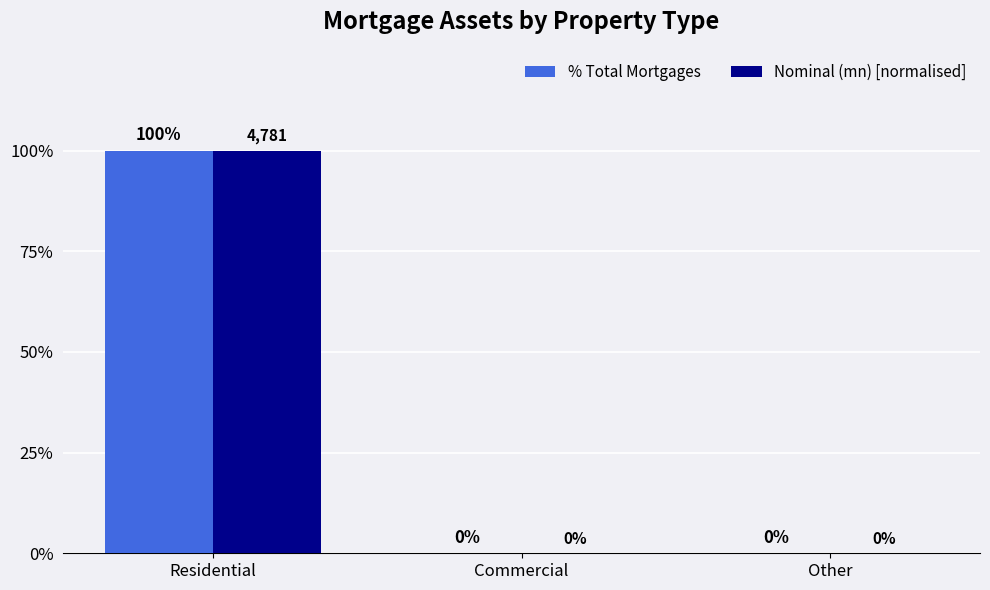

What are all the series names shown in the legend?

% Total Mortgages, Nominal (mn) [normalised]